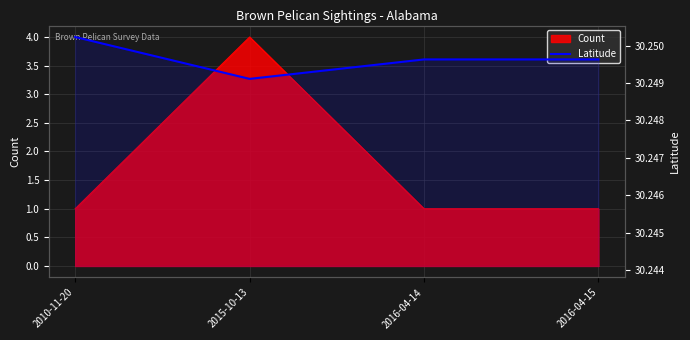

Which category has the lowest value across all series?

2015-10-13